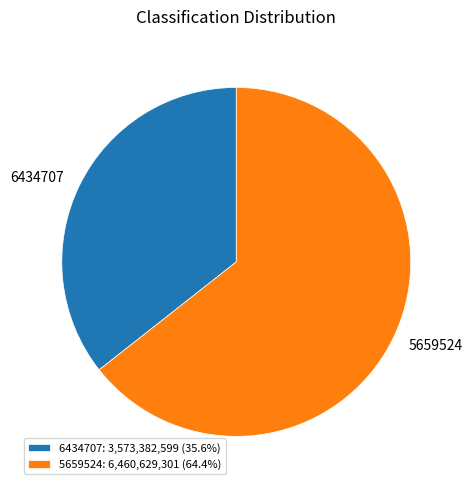

What is the smallest slice in the pie chart?

6434707